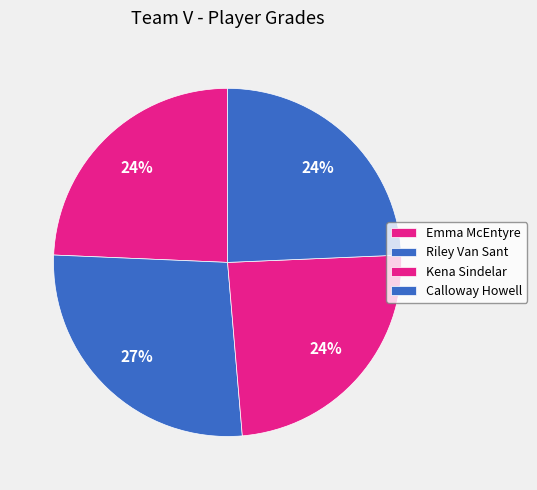

Rank the categories by value from lowest to highest.

Emma McEntyre, Kena Sindelar, Calloway Howell, Riley Van Sant